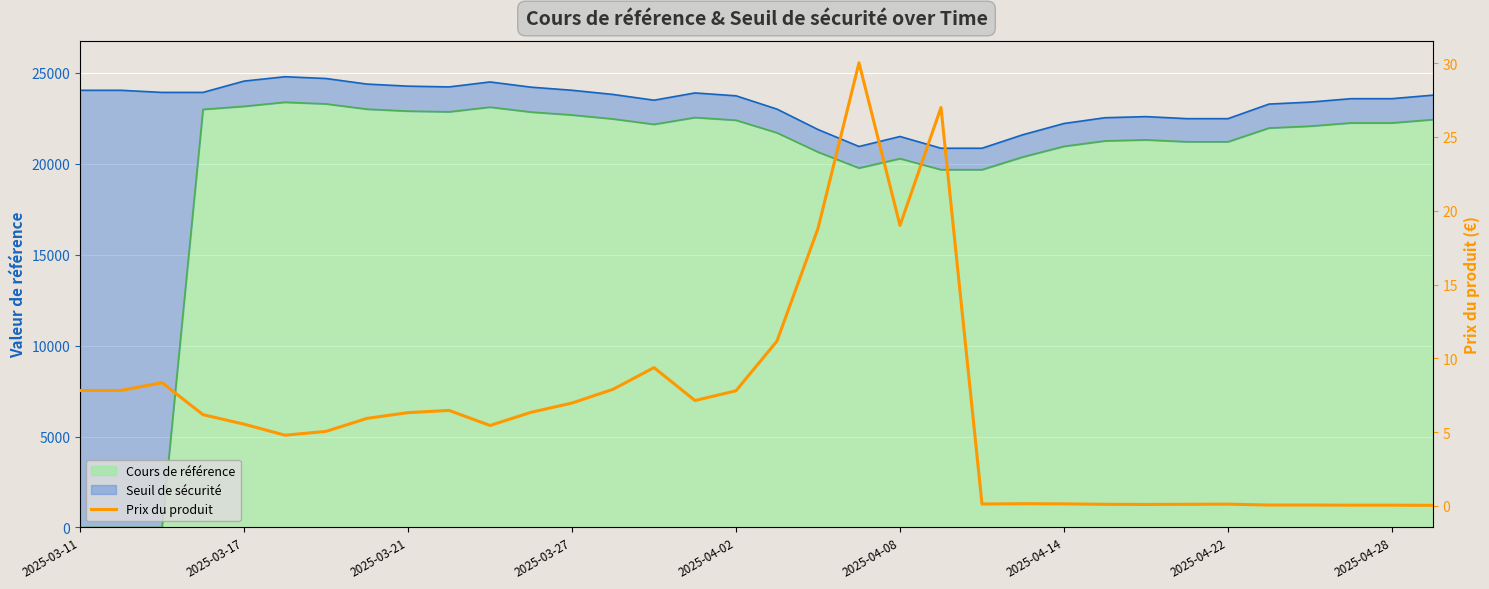

Which has a higher value, 2025-03-17 or 10?

2025-03-17